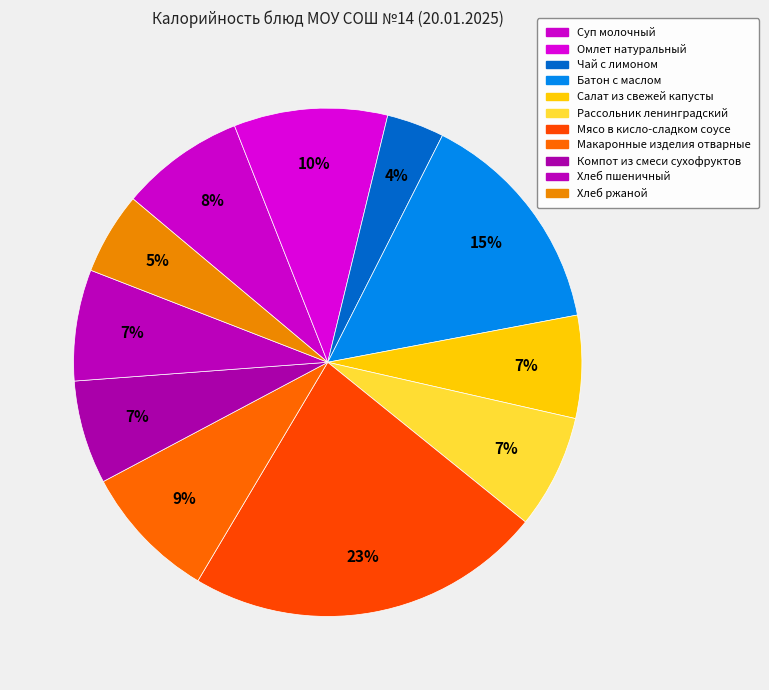

What percentage is the Суп молочный slice, to the nearest percent?

8%